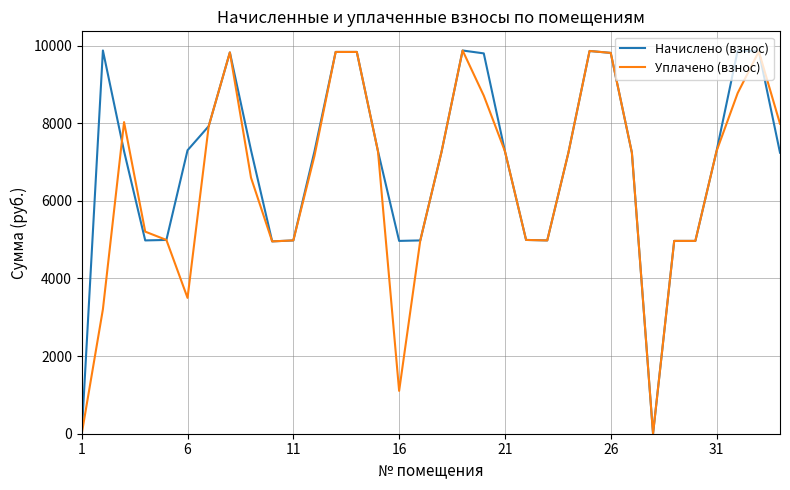

What is the maximum value shown in the chart?

9873.9